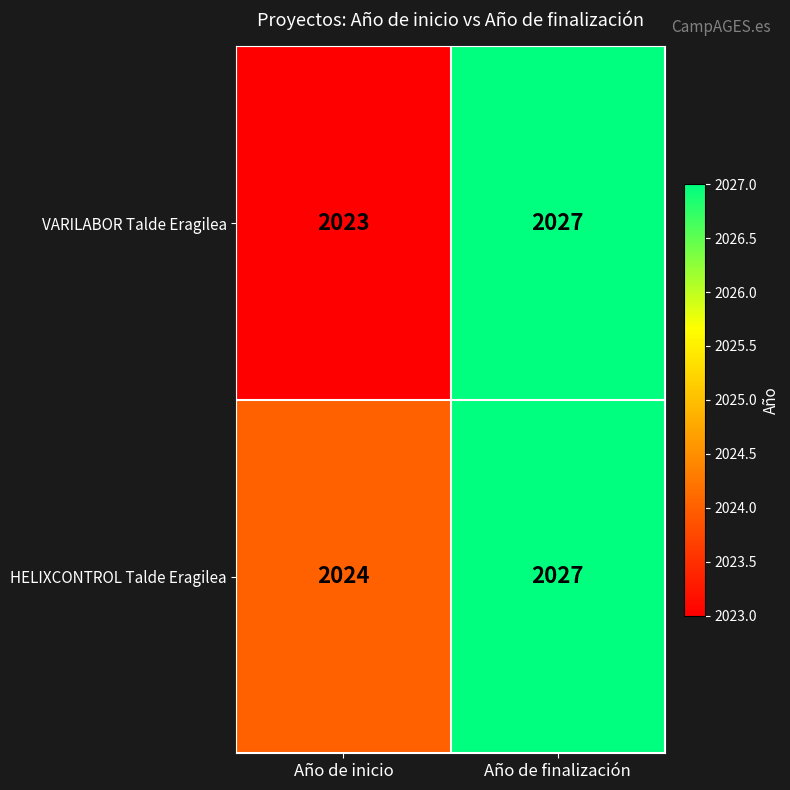

Which series has the widest spread of values?

VARILABOR Talde Eragilea